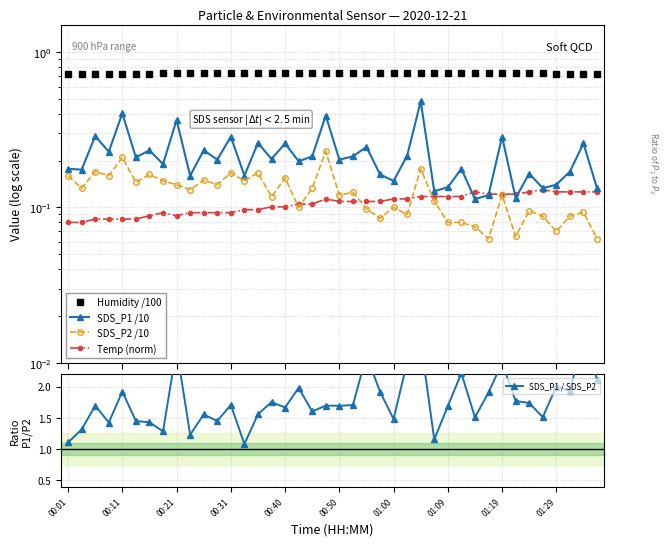

What is the greatest value displayed?

2.8